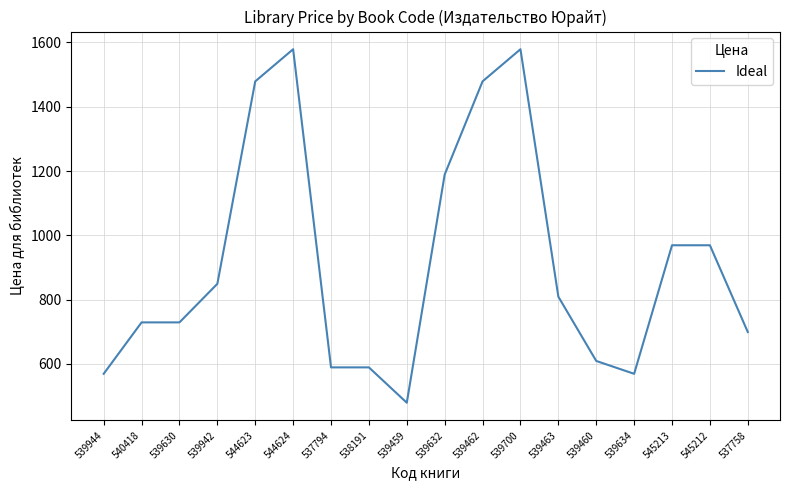

Is it true that the value at 539942 is 501?

False